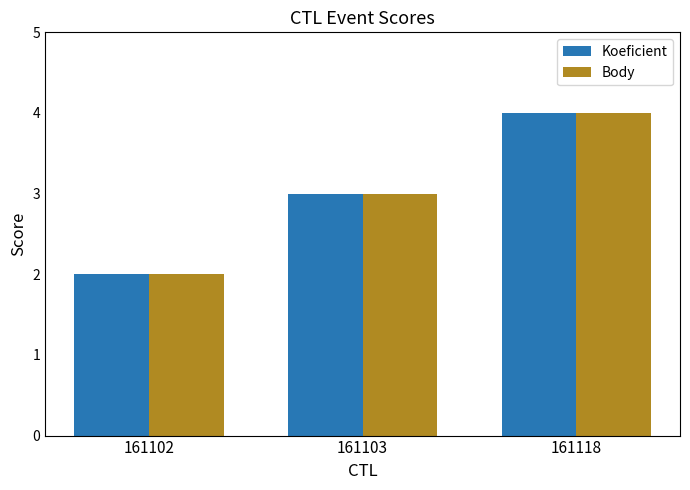

What are all the series names shown in the legend?

Koeficient, Body